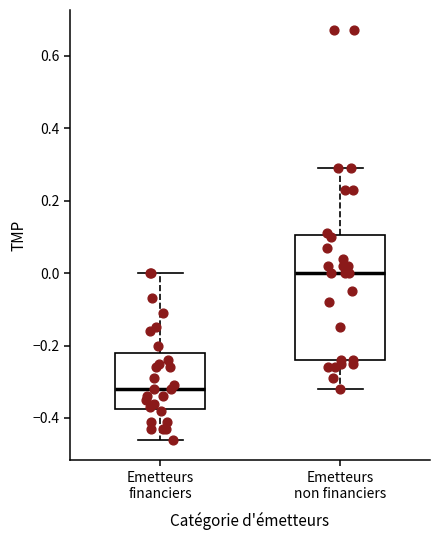

Reading left to right, read every box against the y-axis: the position of its median line, the range the box covers, and the ends of its whiskers. The values are not printed on the chart, so give them approximately, as read against the axis.

Emetteurs financiers: median -0.32, box -0.38 to -0.22, whiskers -0.46 to 0.00
Emetteurs non financiers: median 0.00, box -0.24 to 0.10, whiskers -0.32 to 0.30